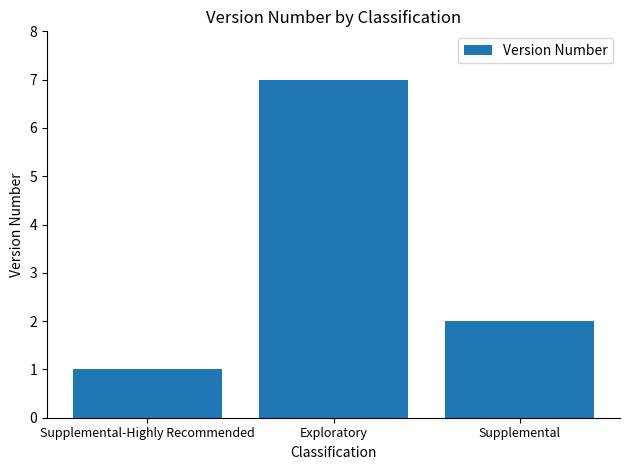

At which label does the data first exceed 2?

Exploratory